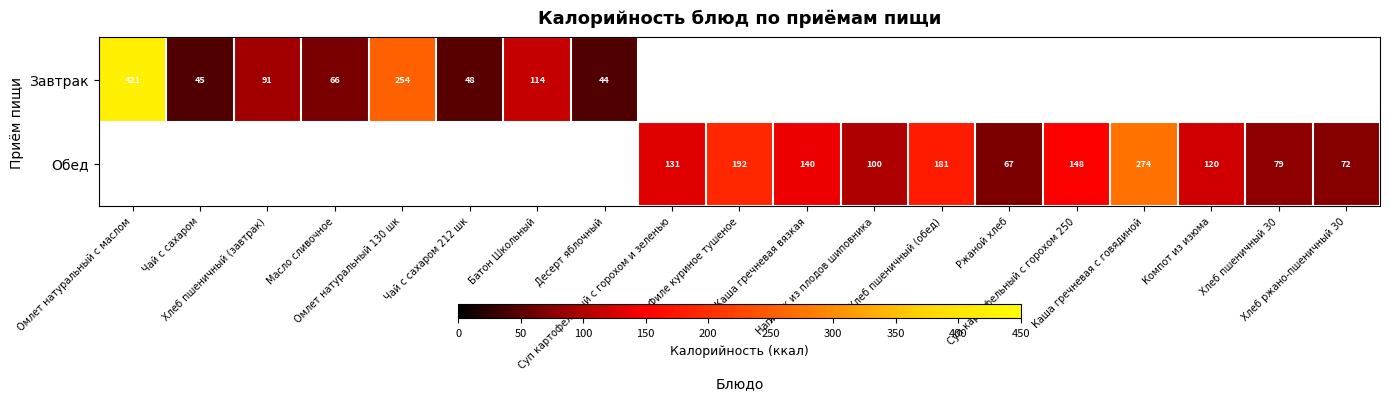

What is the minimum value shown in the chart?

44.4